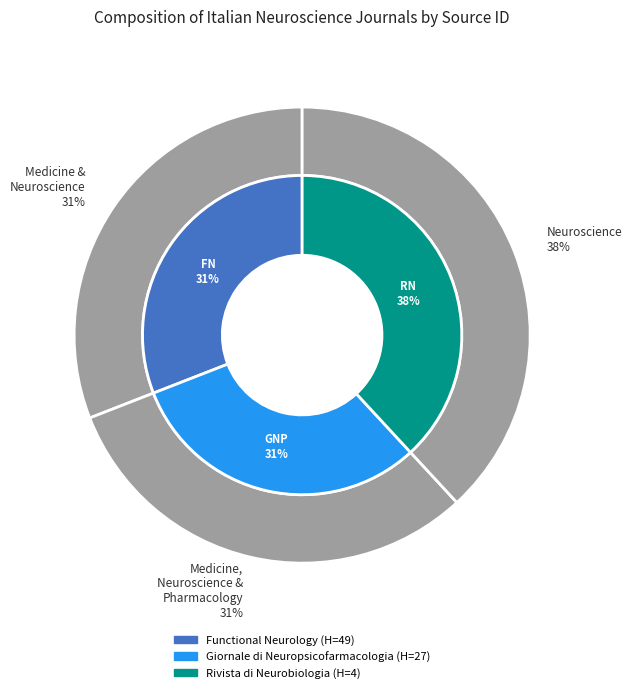

Count the number of slices in the pie.

3